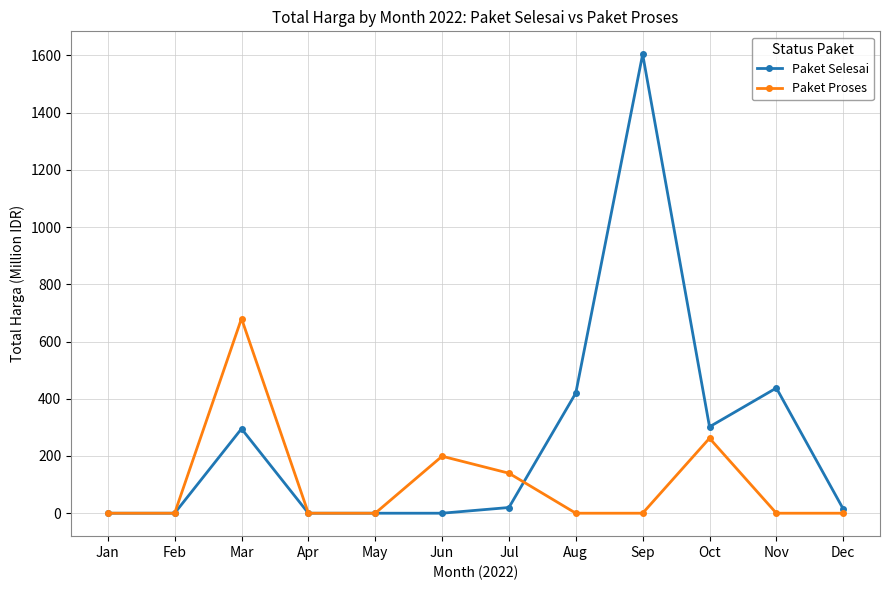

Does the chart have visible grid lines?

Yes